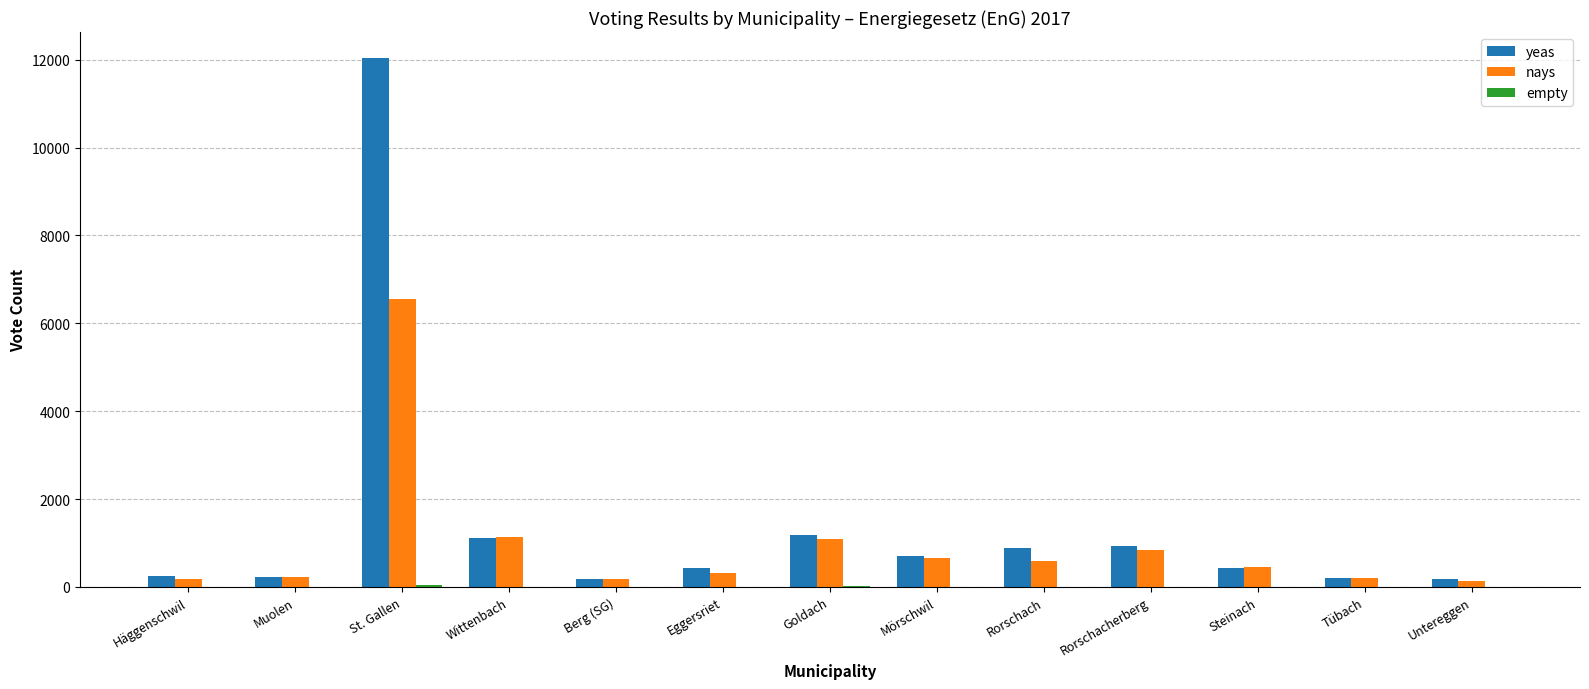

How many data points does each series have?

13